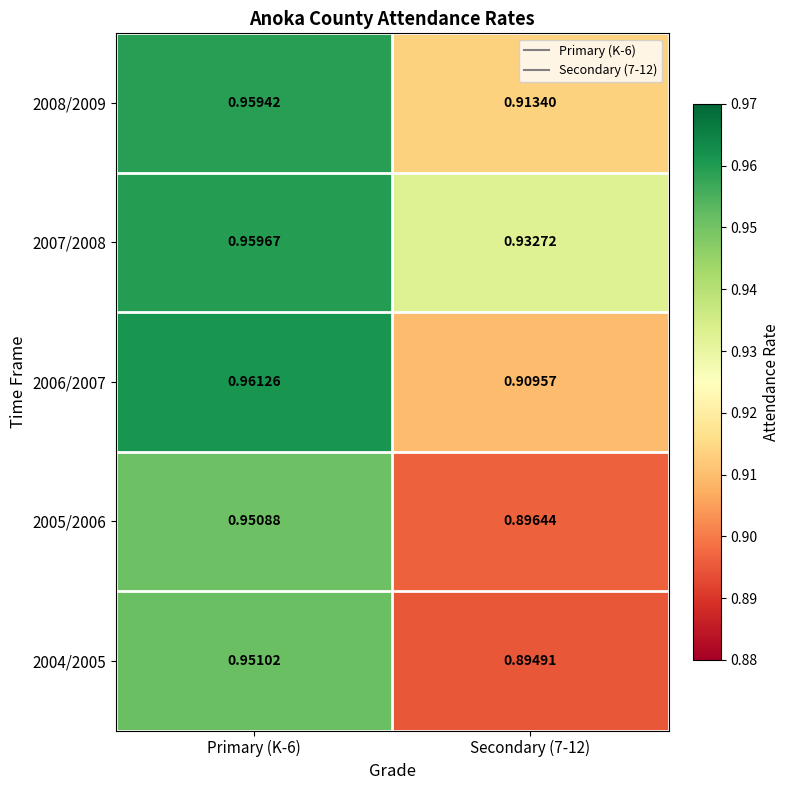

Is the value of 2006/2007 at Primary (K-6) greater than the value of 2007/2008 at Primary (K-6)?

Yes